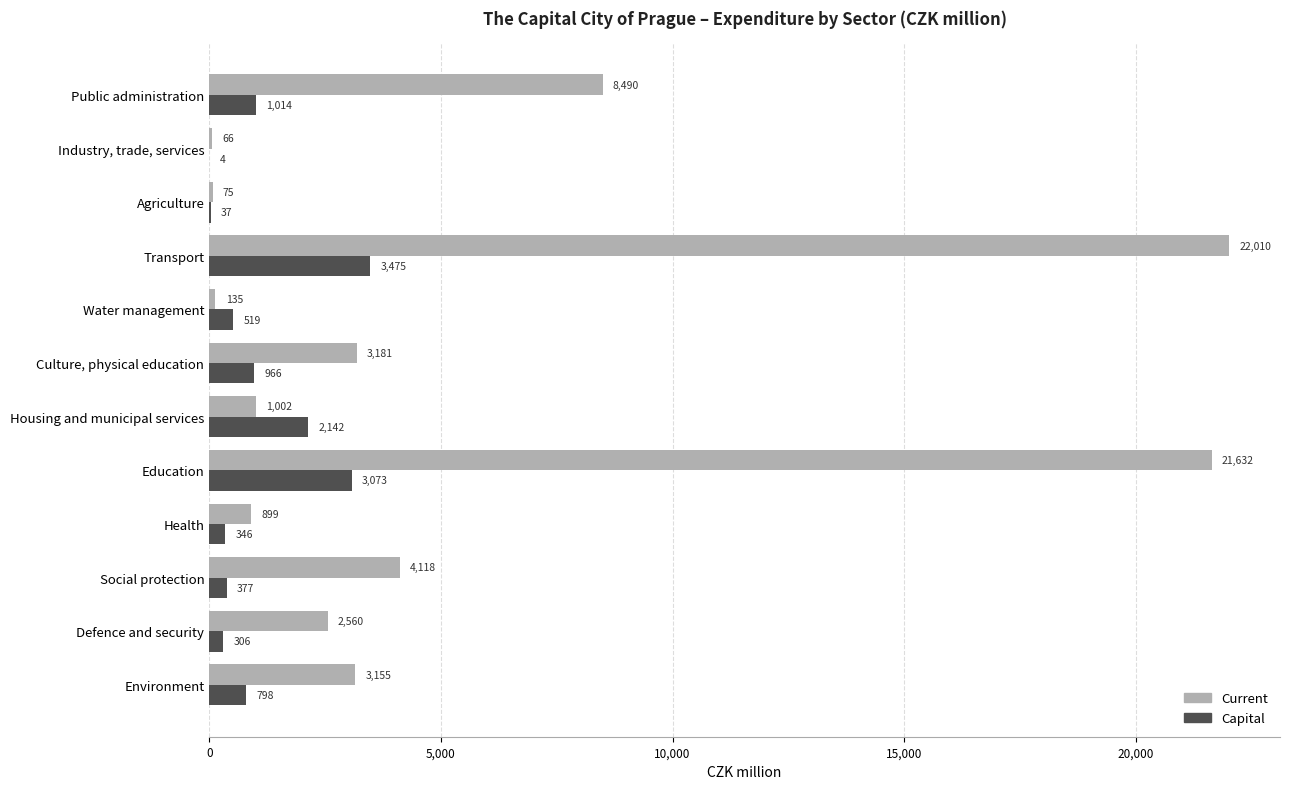

What is the maximum value for Capital?

3474.6